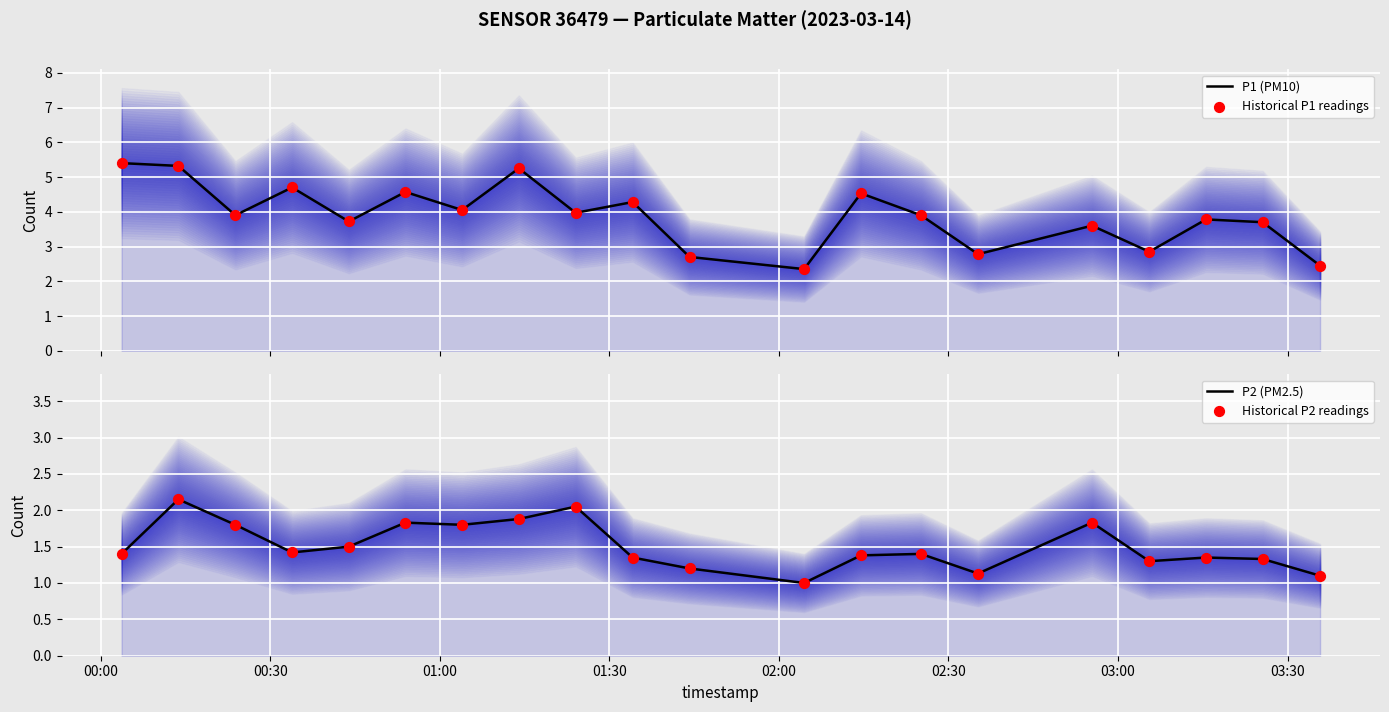

What are all the series names shown in the legend?

P1 (PM10), Historical P1 readings, P2 (PM2.5), Historical P2 readings